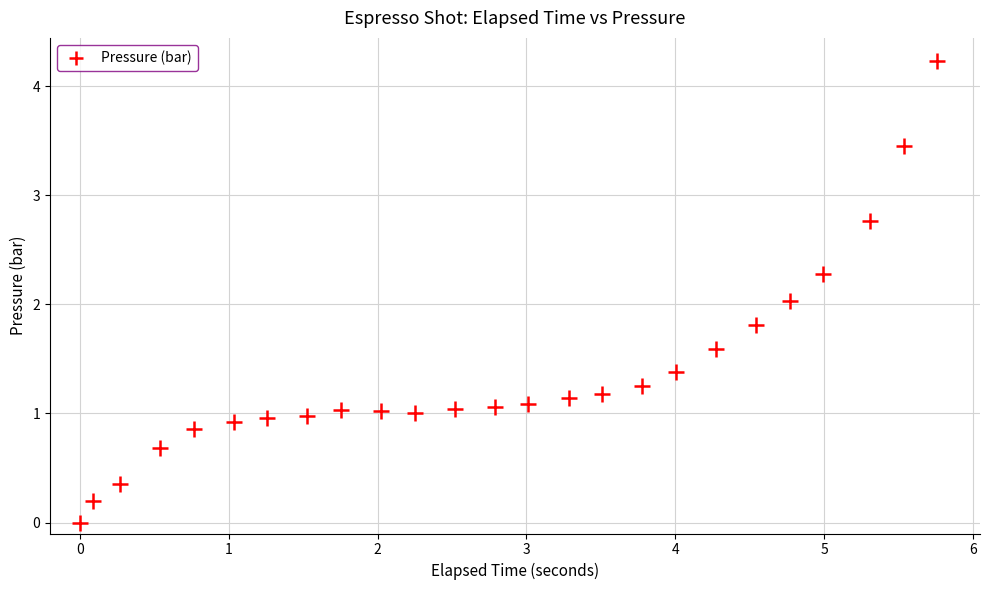

What is the range of Y values (max minus min)?

4.2